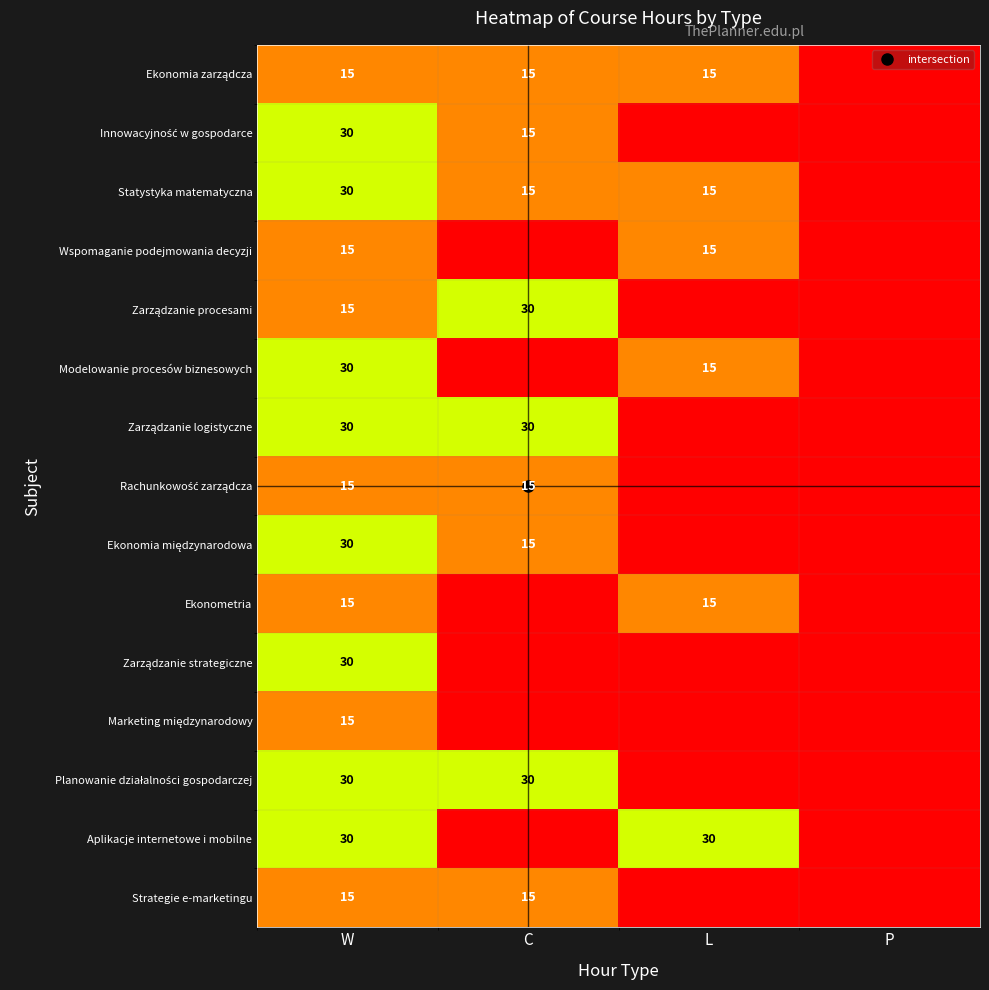

What is the sum of all Ekonomia międzynarodowa values?

45